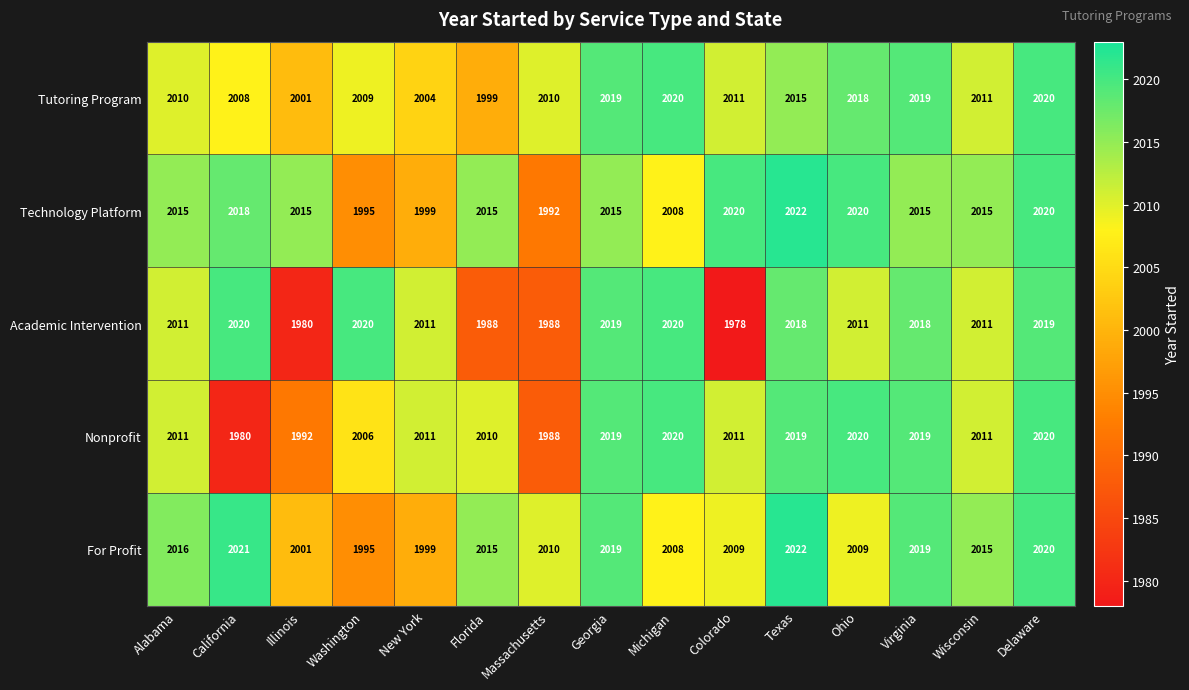

What value does the For Profit series have at Colorado, to the nearest 5?

2010